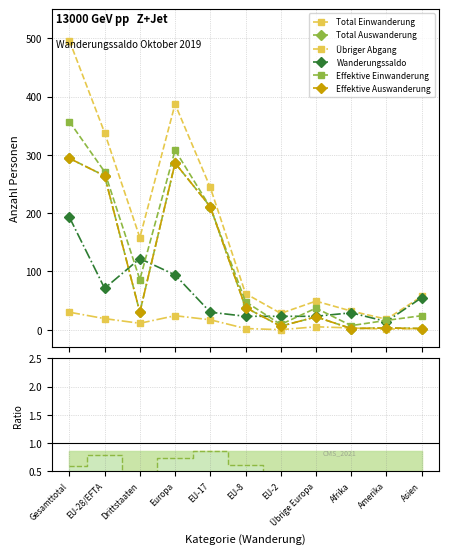

At which category does Total Einwanderung reach its first local valley?

Drittstaaten